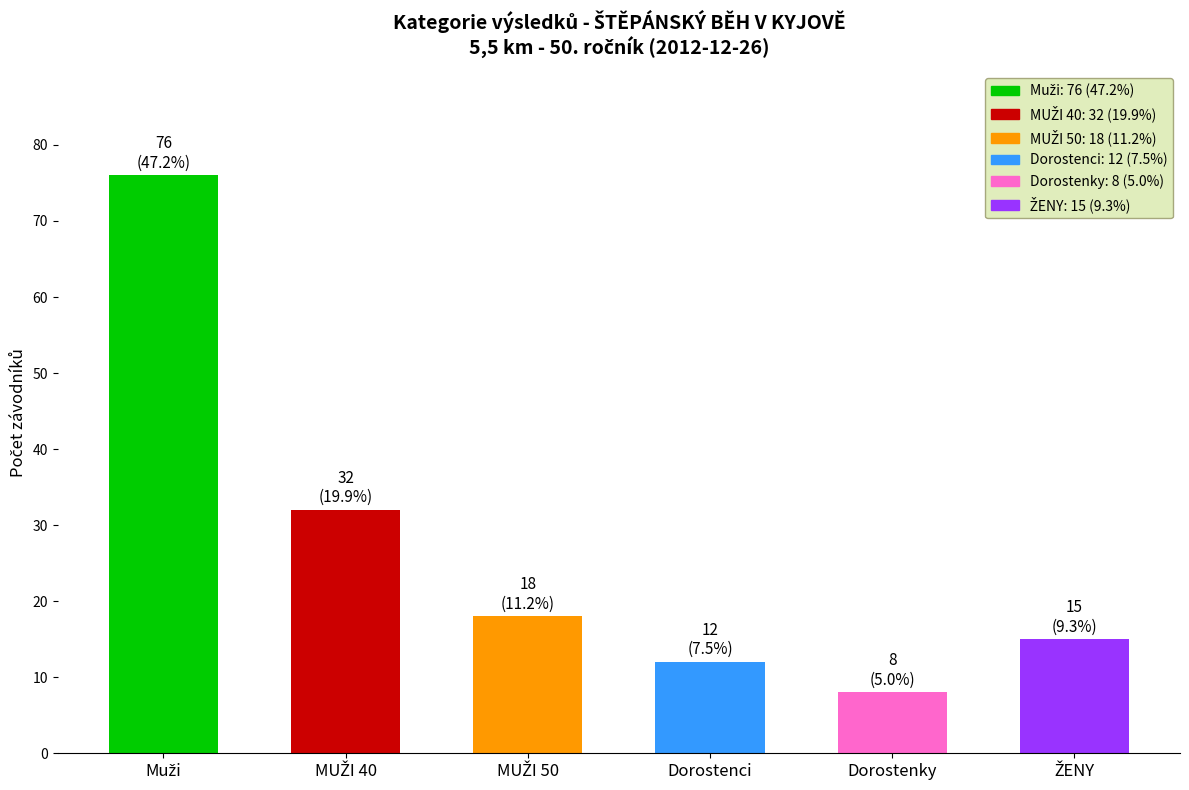

At which category does the chart reach its minimum across all series?

Dorostenky